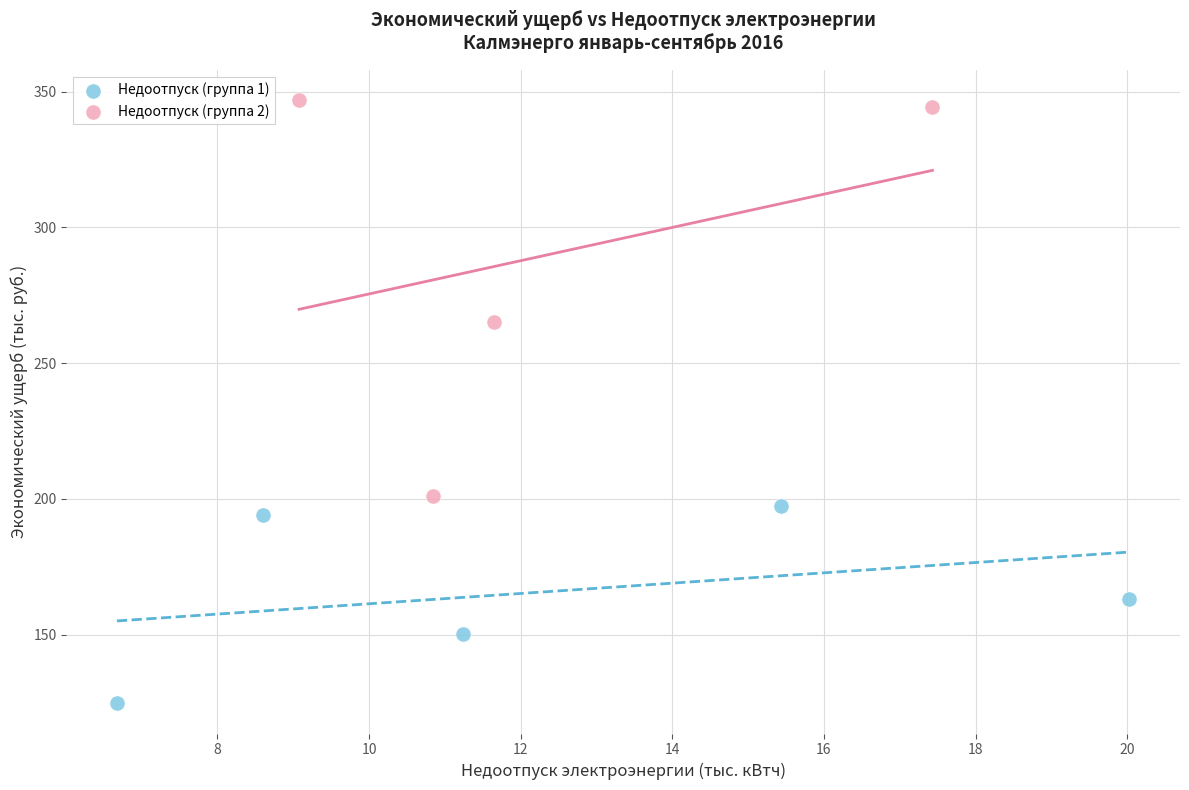

Which series reaches the minimum Y coordinate?

Недоотпуск (группа 1)